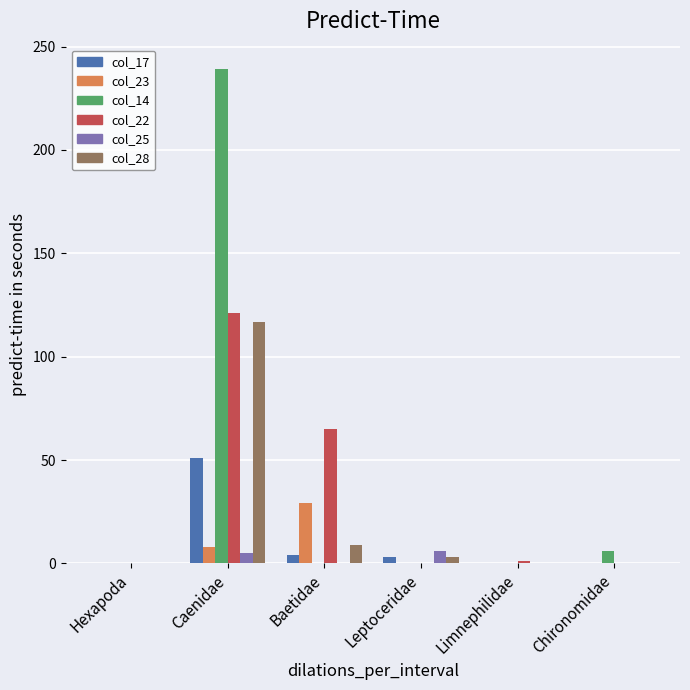

True or false: col_14 has a value of 0 at Baetidae.

True